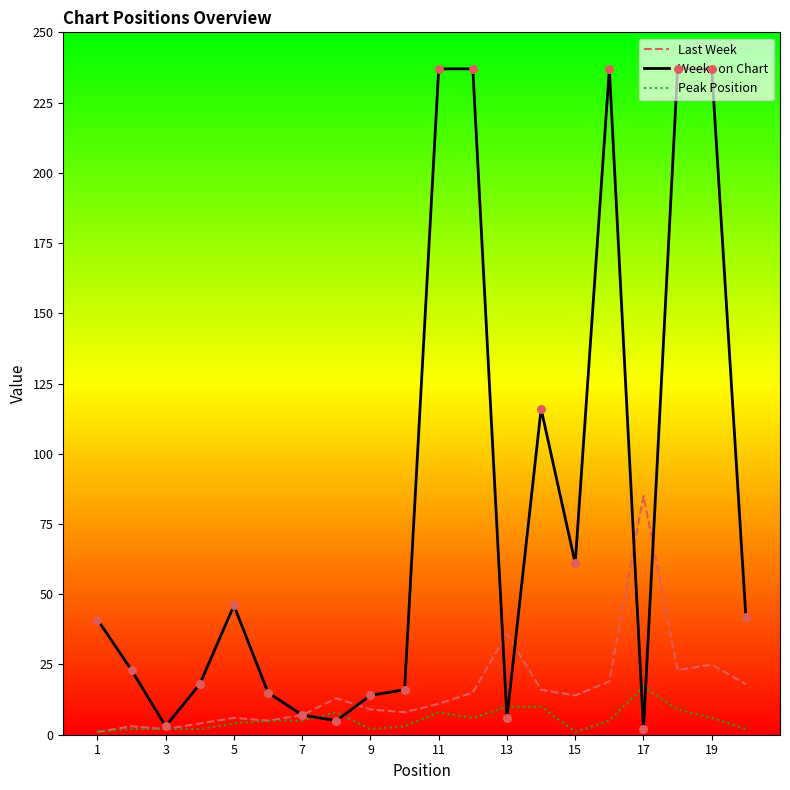

Which series has the largest total across all categories?

Weeks on Chart